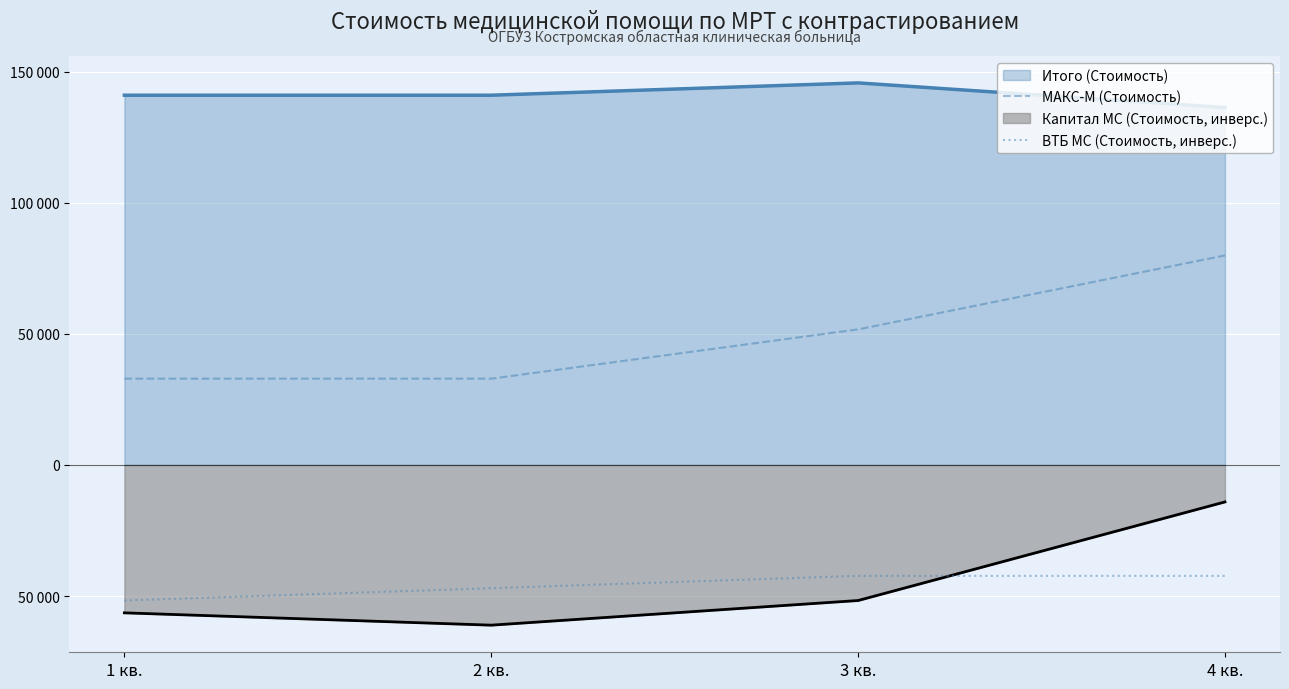

The value of МАКС-М (Стоимость) at 3 кв. is 51700. True or false?

True